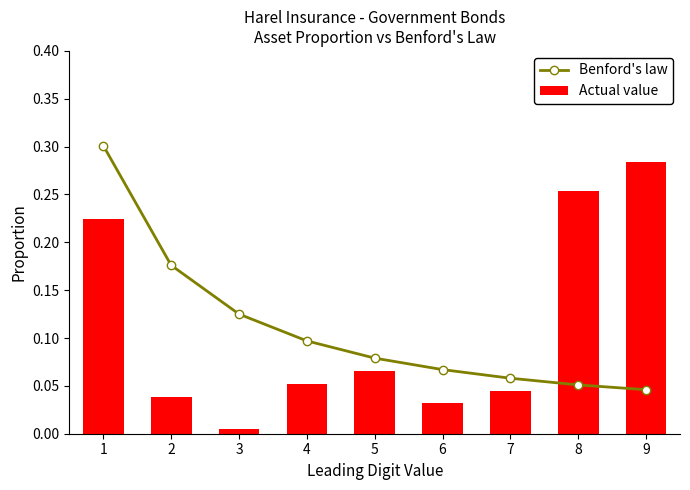

What is the difference between the maximum and minimum values in the Actual value series?

0.3